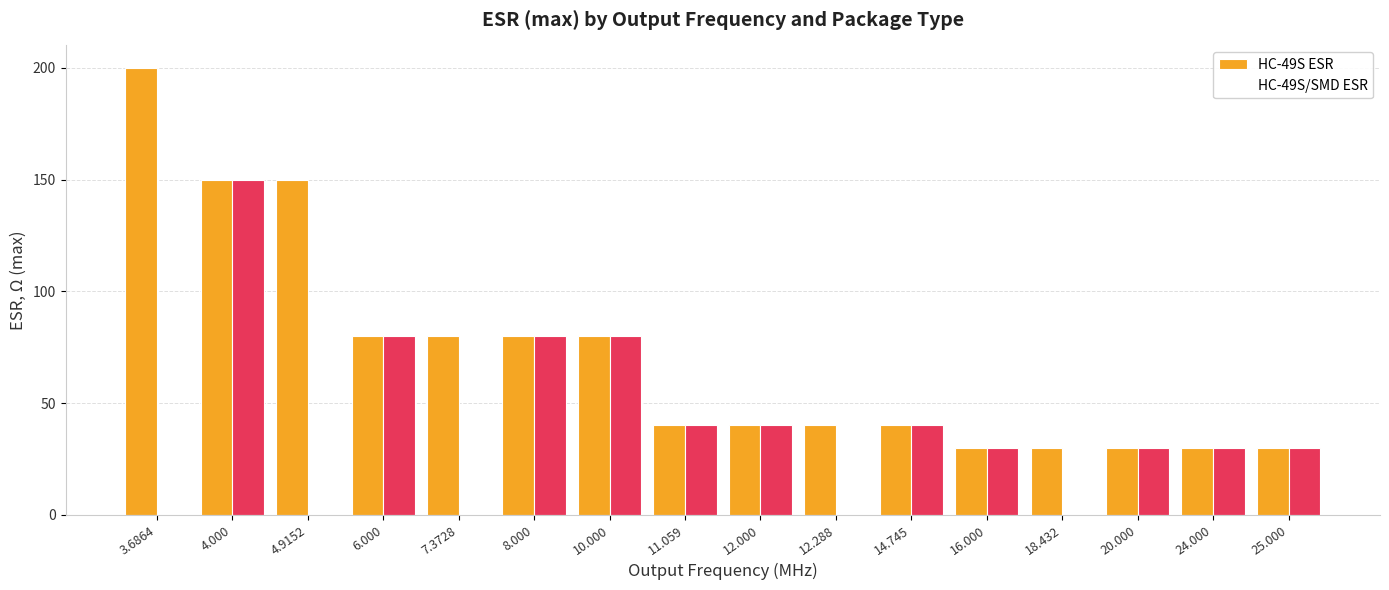

Which series has the largest range (max minus min)?

HC-49S ESR